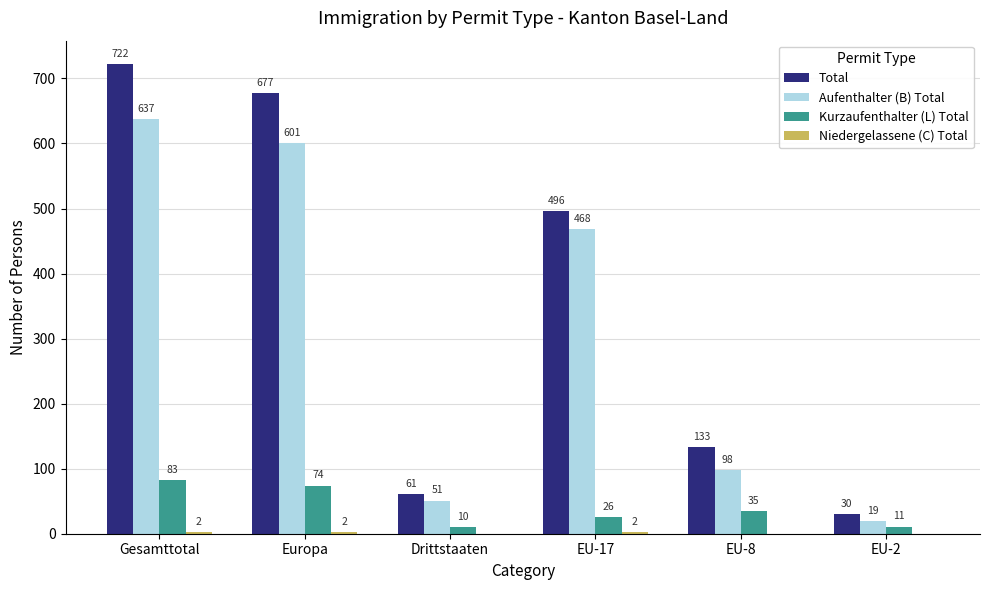

How many groups of bars are there?

6